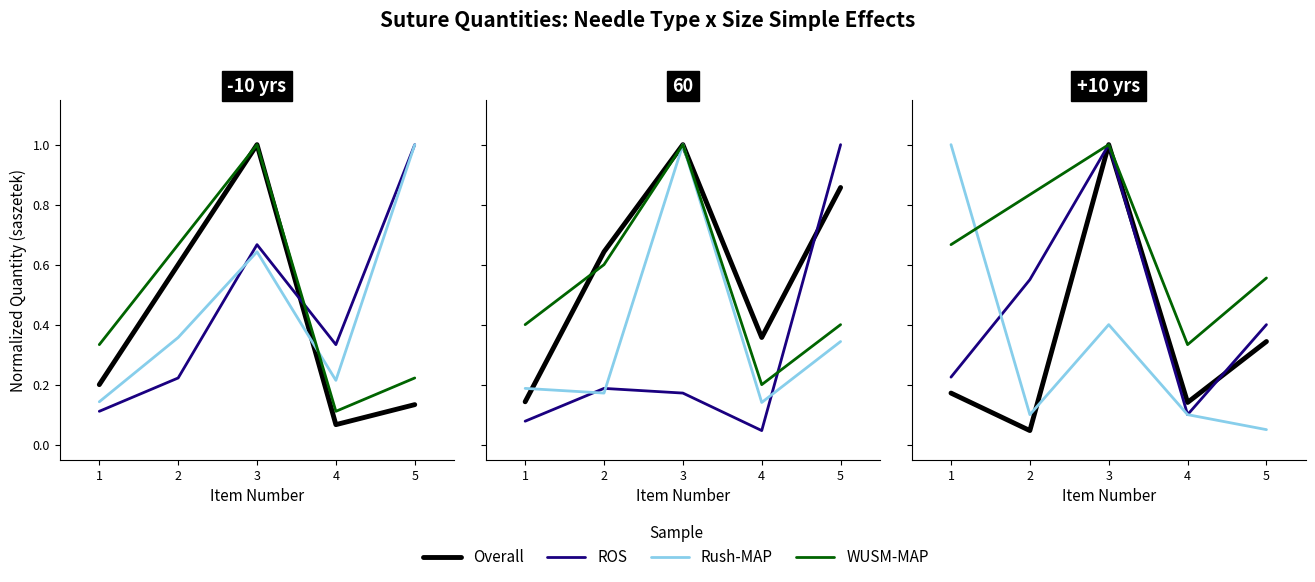

Between 2 and 3, which is larger?

3